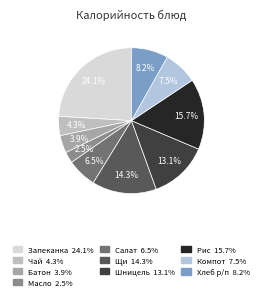

To the nearest percent, what is the difference between the largest and smallest slice percentages?

22%